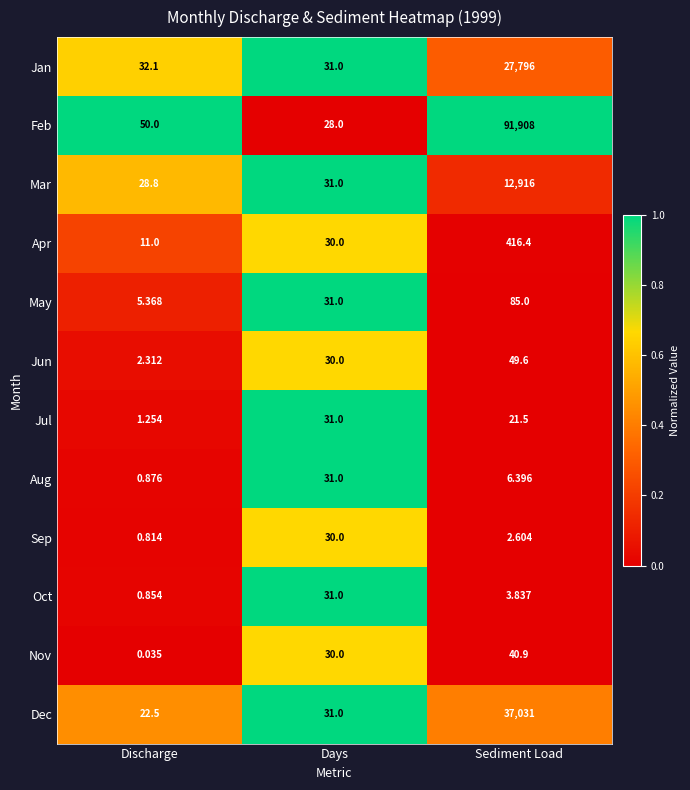

Where is Apr nearest to the value 213?

Days